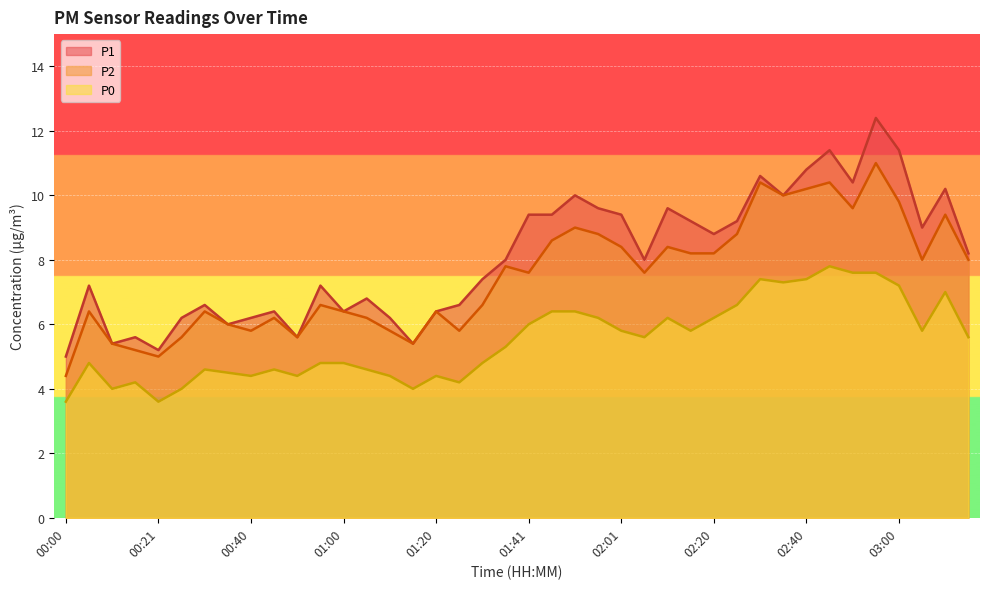

How many values in the P1 series are below 8?

19